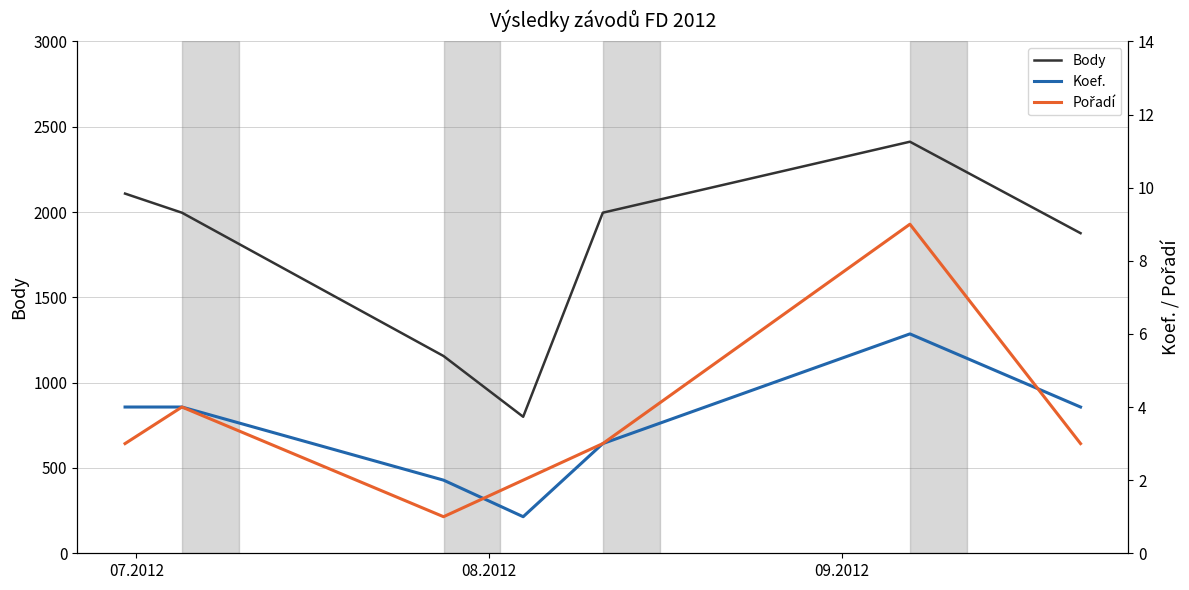

True or false: Koef. and Pořadí cross at least once.

True